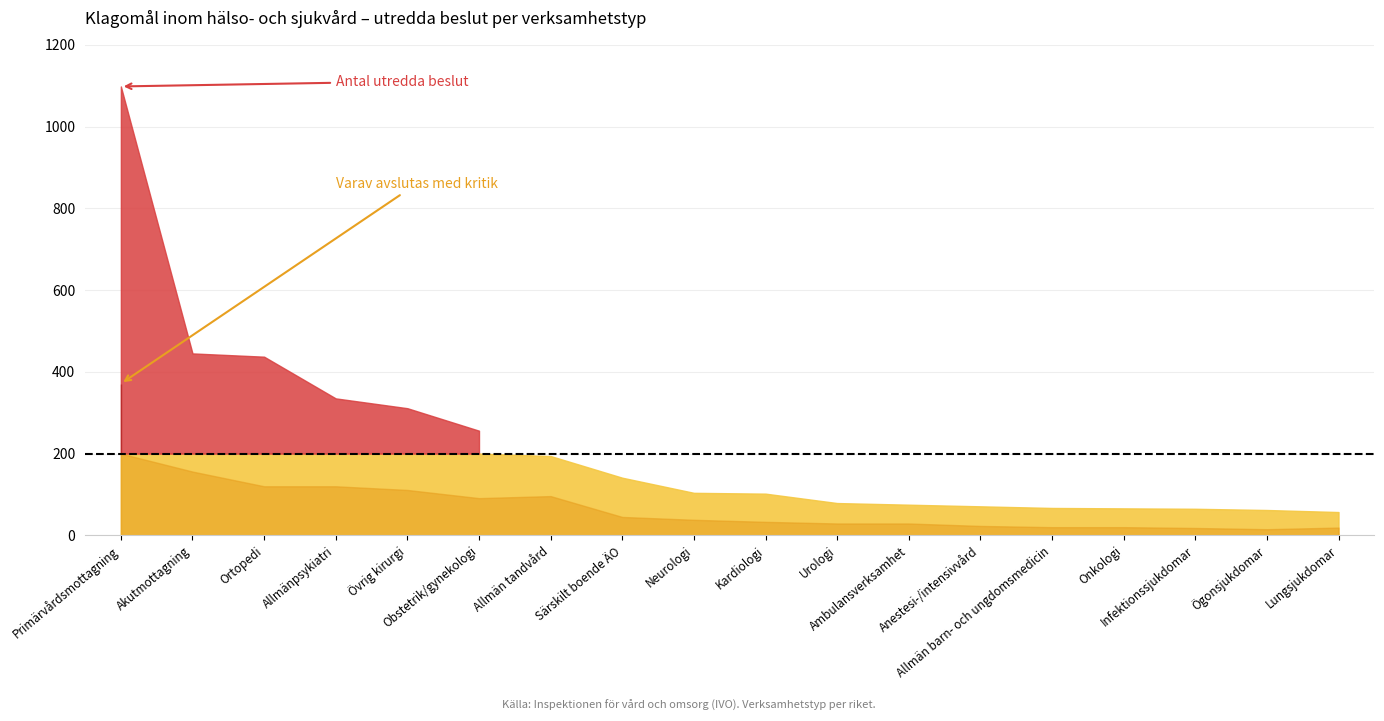

Reading right to left, what are all the values shown in this chart?

Antal utredda beslut: Lungsjukdomar=57	Ögonsjukdomar=62	Infektionssjukdomar=65	Onkologi=66	Allmän barn- och ungdomsmedicin=67	Anestesi-/intensivvård=71	Ambulansverksamhet=75	Urologi=79	Kardiologi=102	Neurologi=104	Särskilt boende ÄO=141	Allmän tandvård=194	Obstetrik/gynekologi=256	Övrig kirurgi=311	Allmänpsykiatri=335	Ortopedi=437	Akutmottagning=445	Primärvårdsmottagning=1098
Varav avslutas med kritik: Lungsjukdomar=19	Ögonsjukdomar=15	Infektionssjukdomar=18	Onkologi=20	Allmän barn- och ungdomsmedicin=20	Anestesi-/intensivvård=23	Ambulansverksamhet=29	Urologi=29	Kardiologi=33	Neurologi=38	Särskilt boende ÄO=45	Allmän tandvård=96	Obstetrik/gynekologi=91	Övrig kirurgi=111	Allmänpsykiatri=120	Ortopedi=120	Akutmottagning=156	Primärvårdsmottagning=371